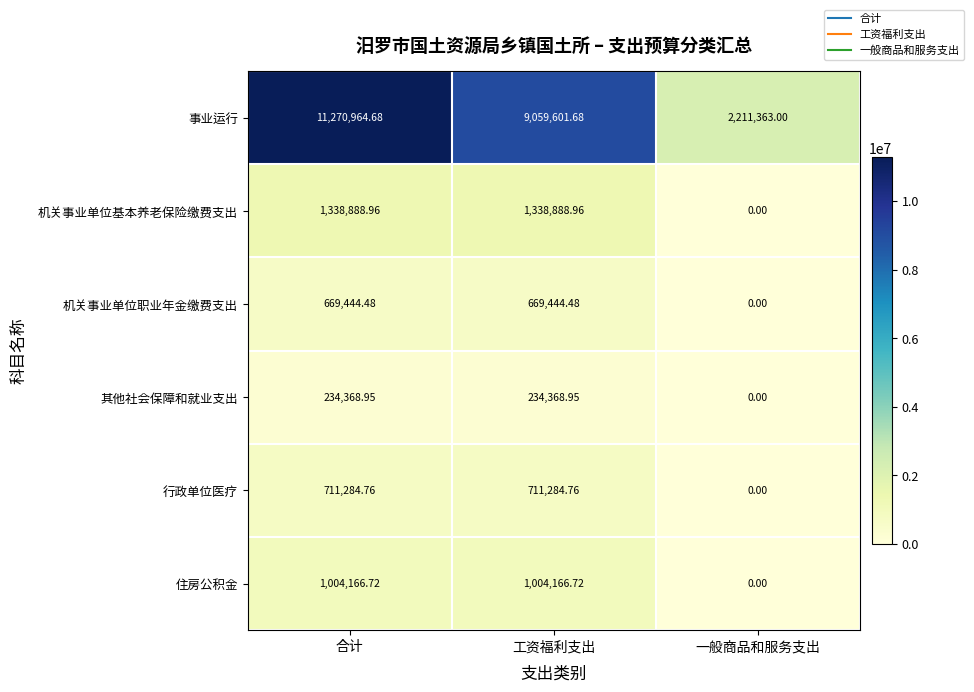

Which category has the lowest value in the 其他社会保障和就业支出 series?

一般商品和服务支出